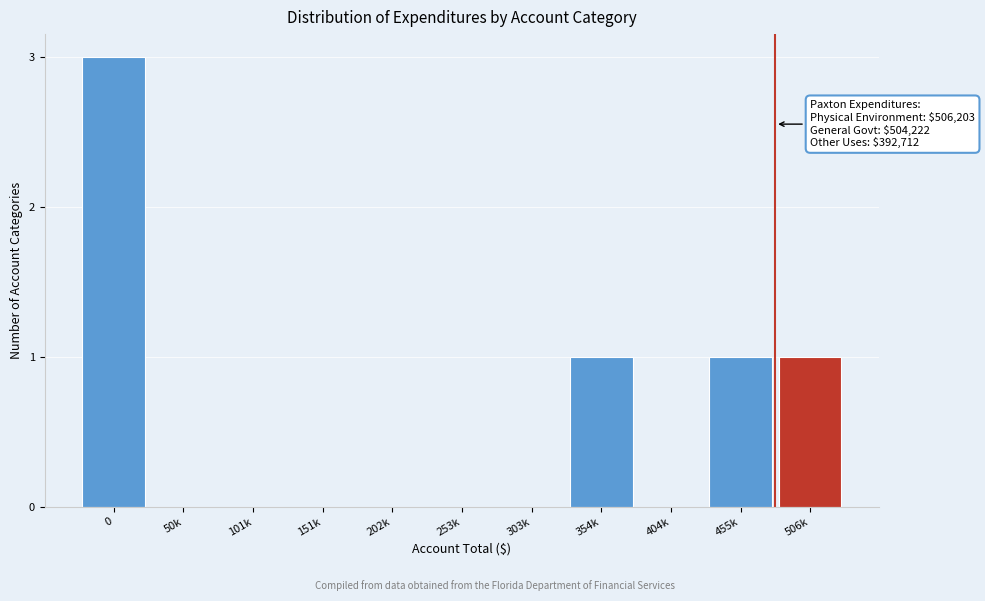

Reading left to right, extract all data points from this chart.

0=3	50k=0	101k=0	151k=0	202k=0	253k=0	303k=0	354k=1	404k=0	455k=1	506k=1